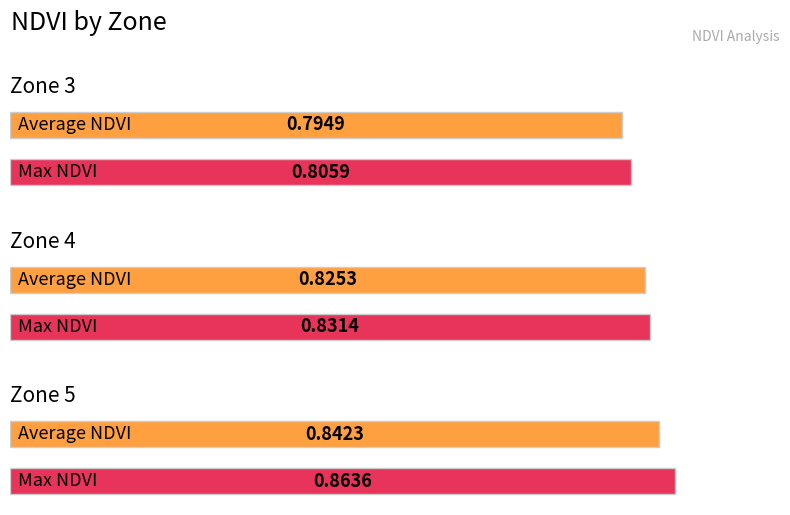

Is the value of Average NDVI at Zone 3 greater than the value of Max NDVI at Zone 3?

No